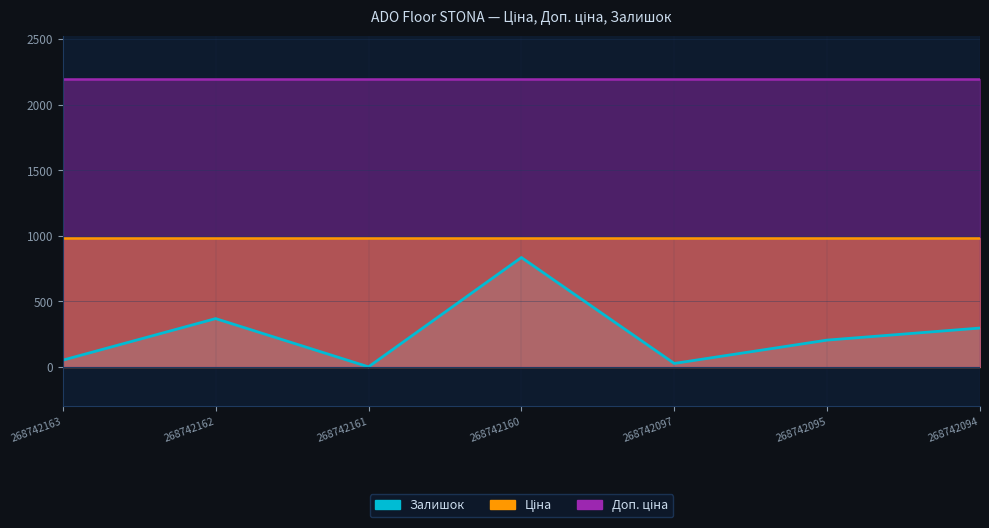

Where does the Залишок series first go above 204?

268742162